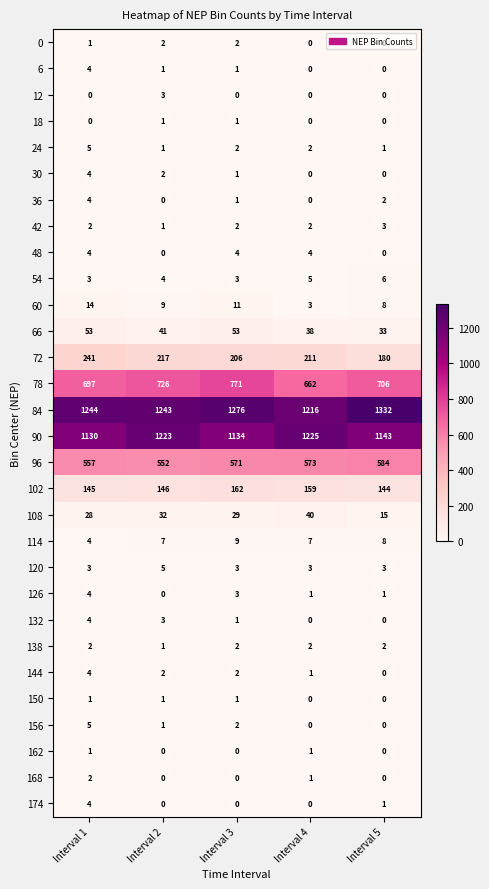

At which label is 84 closest to 1274?

Interval 3